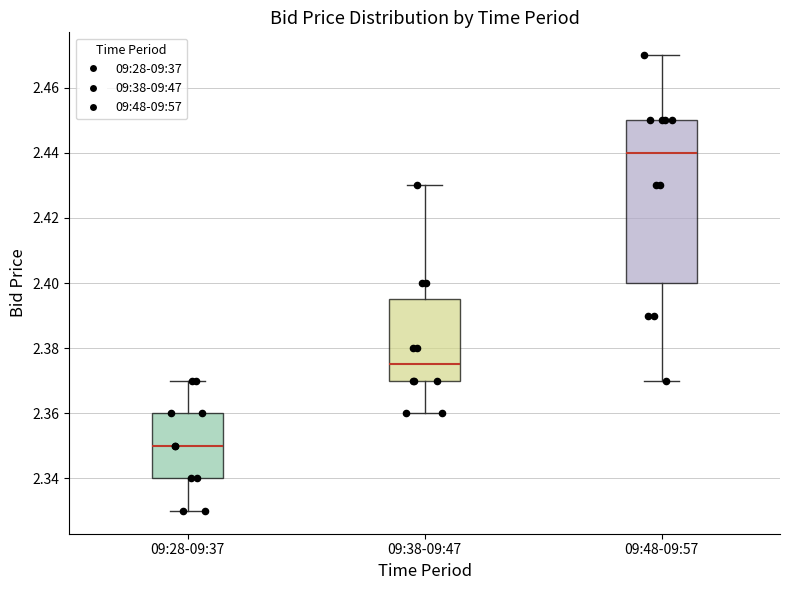

Reading left to right, read every box against the y-axis: the position of its median line, the range the box covers, and the ends of its whiskers. The values are not printed on the chart, so give them approximately, as read against the axis.

09:28-09:37: median 2.350, box 2.340 to 2.360, whiskers 2.330 to 2.370
09:38-09:47: median 2.376, box 2.370 to 2.396, whiskers 2.360 to 2.430
09:48-09:57: median 2.440, box 2.400 to 2.450, whiskers 2.370 to 2.470